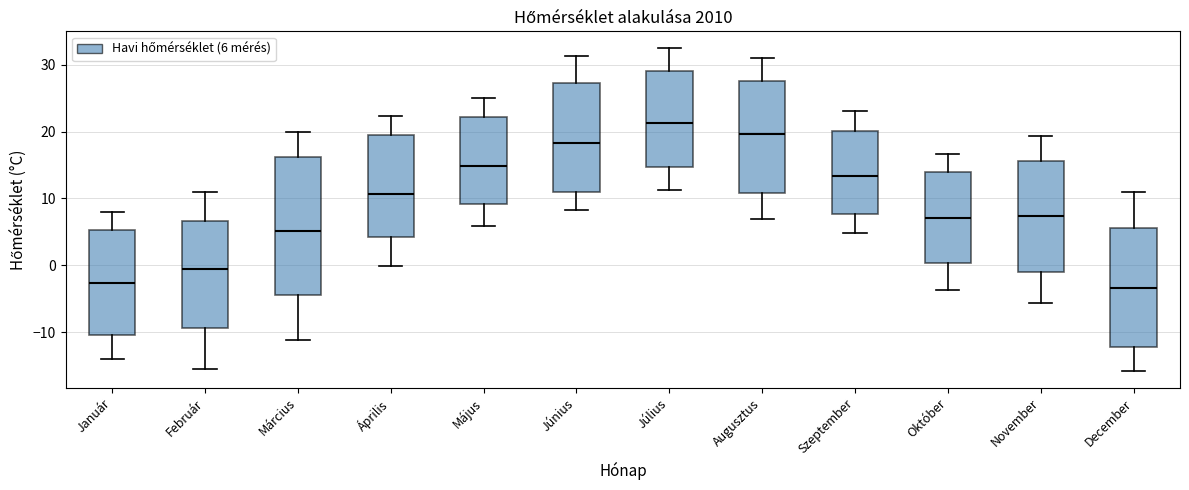

Comparing the boxes themselves (not the whiskers), which one is the tallest?

Március